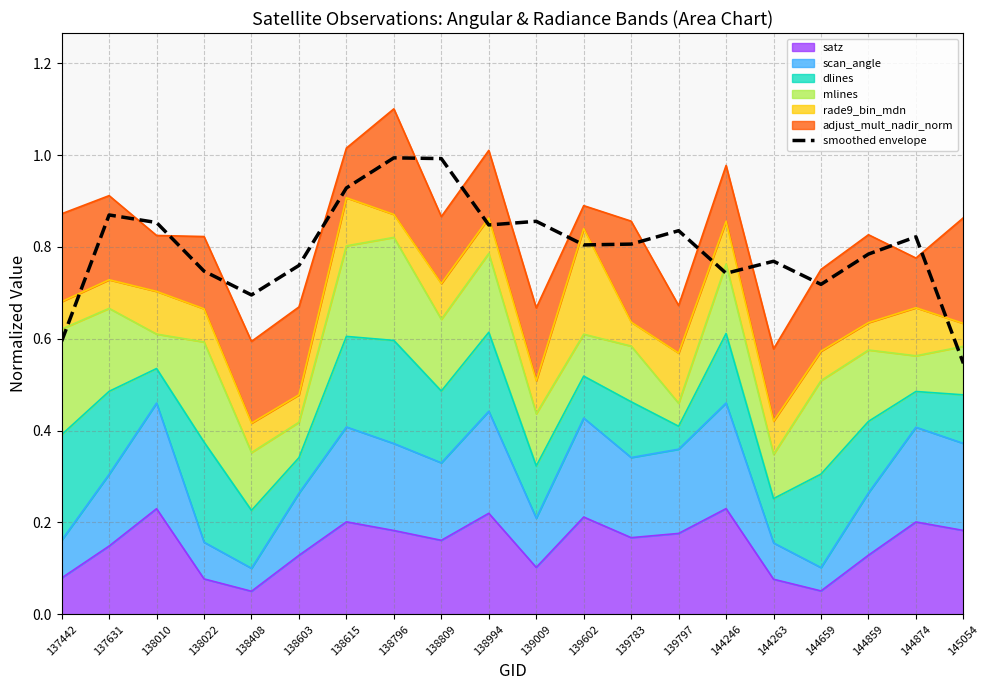

Reading right to left, what are all the values shown in this chart?

0.5	0.8	0.8	0.7	0.8	0.7	0.8	0.8	0.8	0.9	0.8	1.0	1.0	0.9	0.8	0.7	0.7	0.9	0.9	0.6